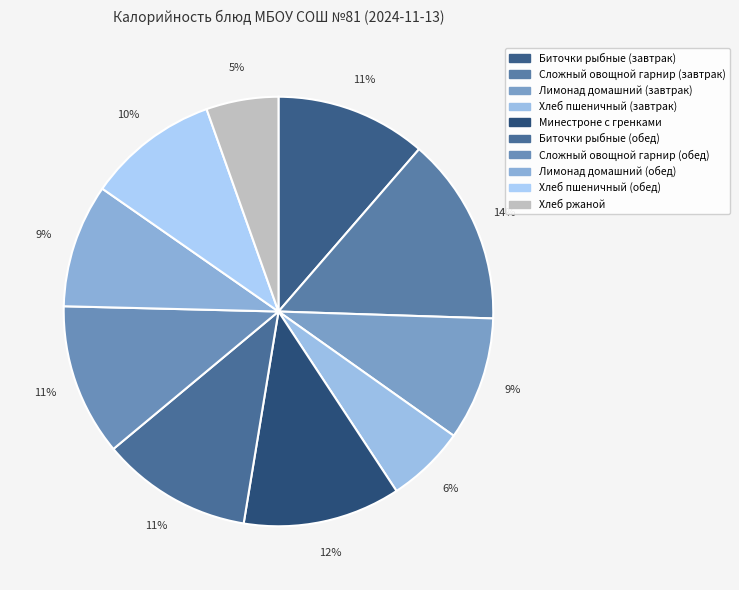

Is there any slice that represents more than half of the pie?

No